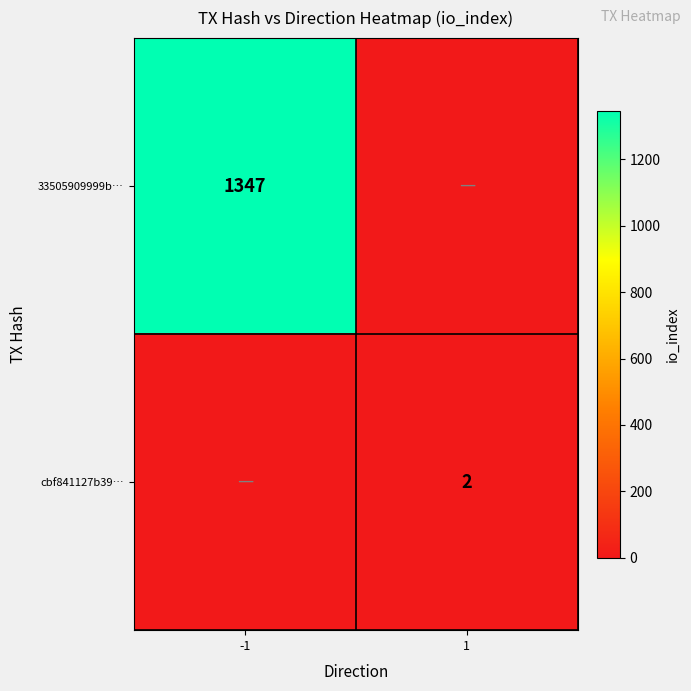

What is the spread (max minus min) of values at -1?

1347